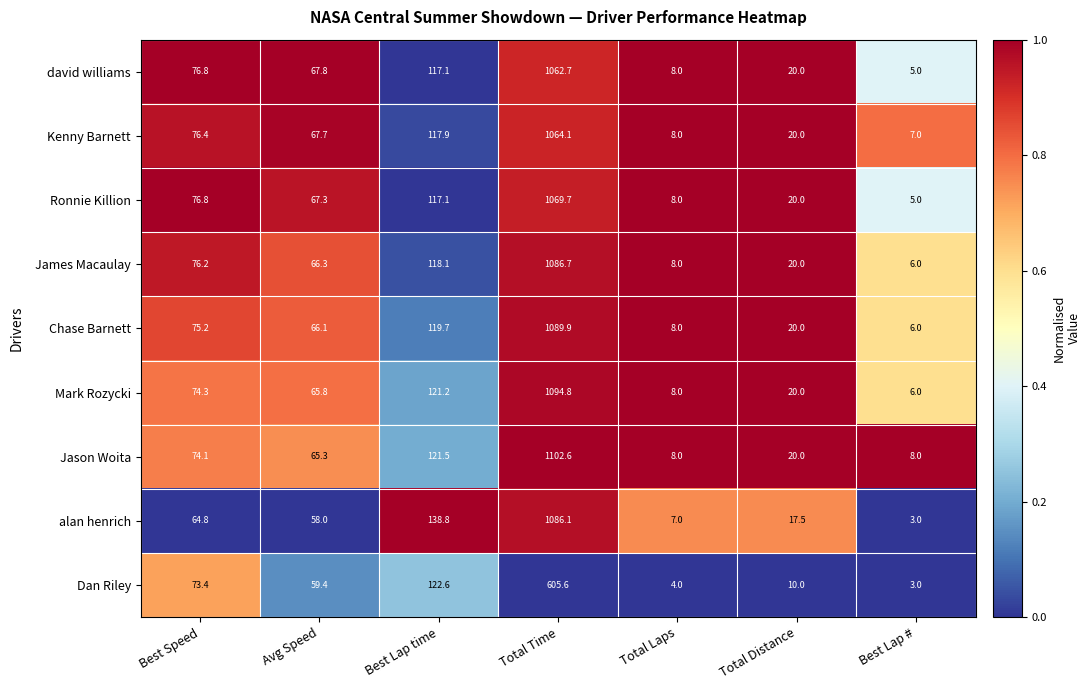

What is the minimum value for Mark Rozycki?

6.0